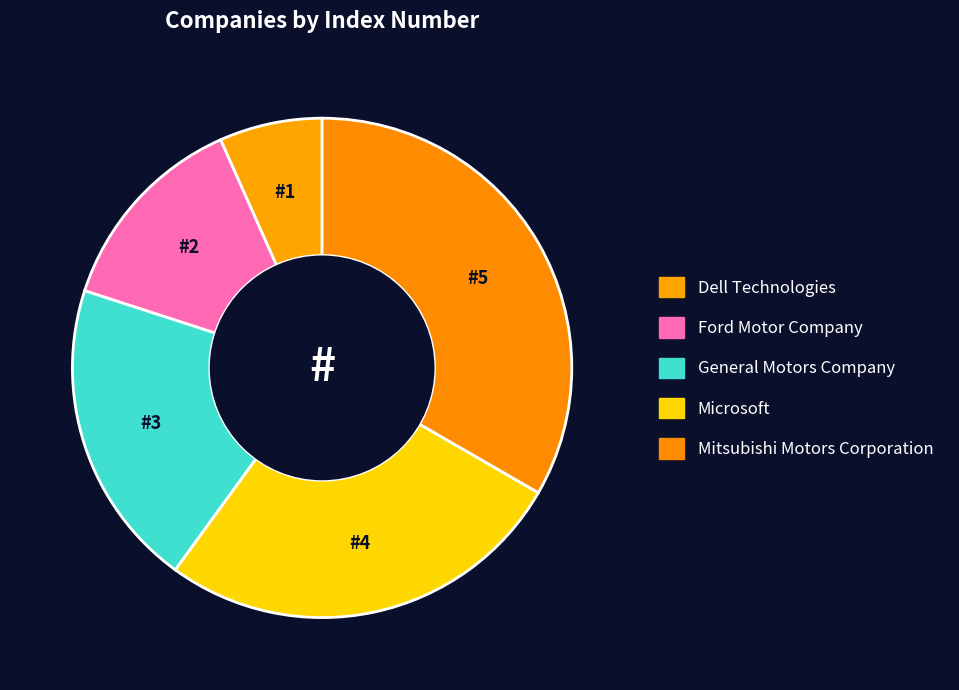

To the nearest percent, what is the difference between the largest and smallest slice percentages?

27%